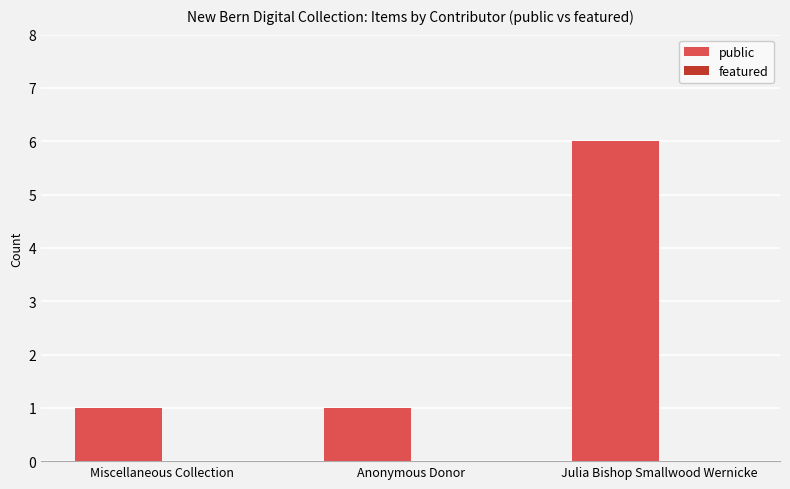

What is the label of the 3rd bar from the left?

Julia Bishop Smallwood Wernicke